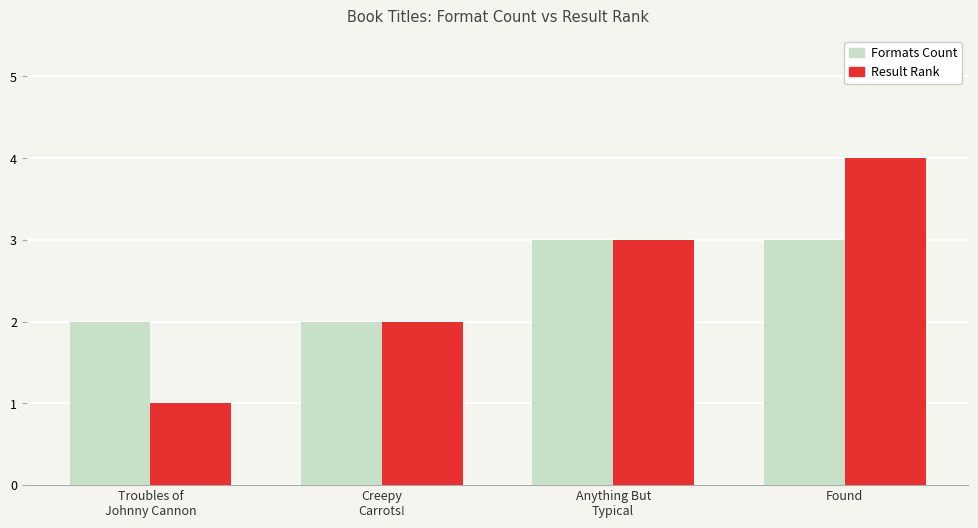

Reading right to left, transcribe all the data shown in this chart.

Formats Count: 3	3	2	2
Result Rank: 4	3	2	1